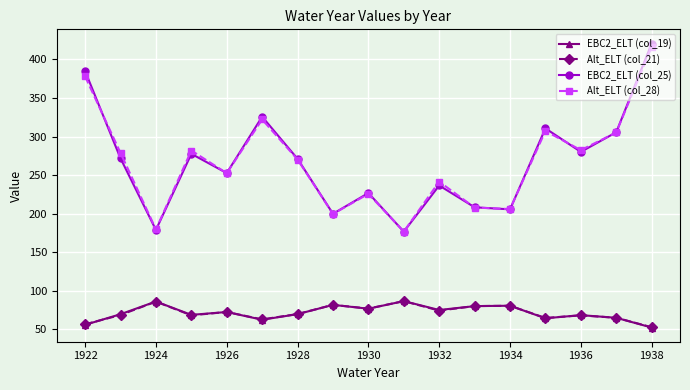

Which series has the widest spread of values?

EBC2_ELT (col_25)